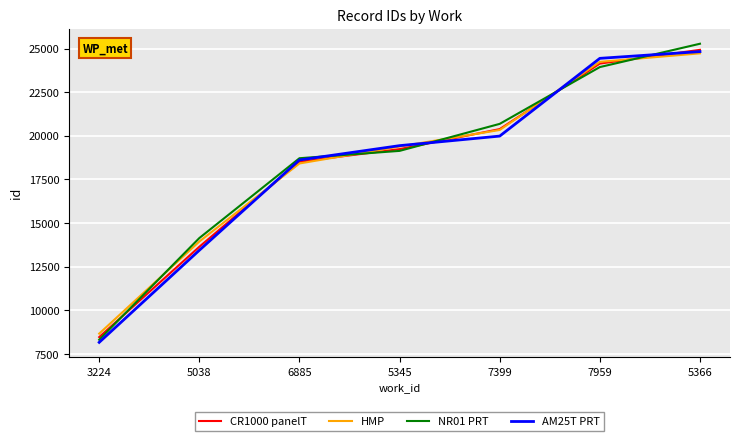

Which label corresponds to the smallest value in the chart?

3224